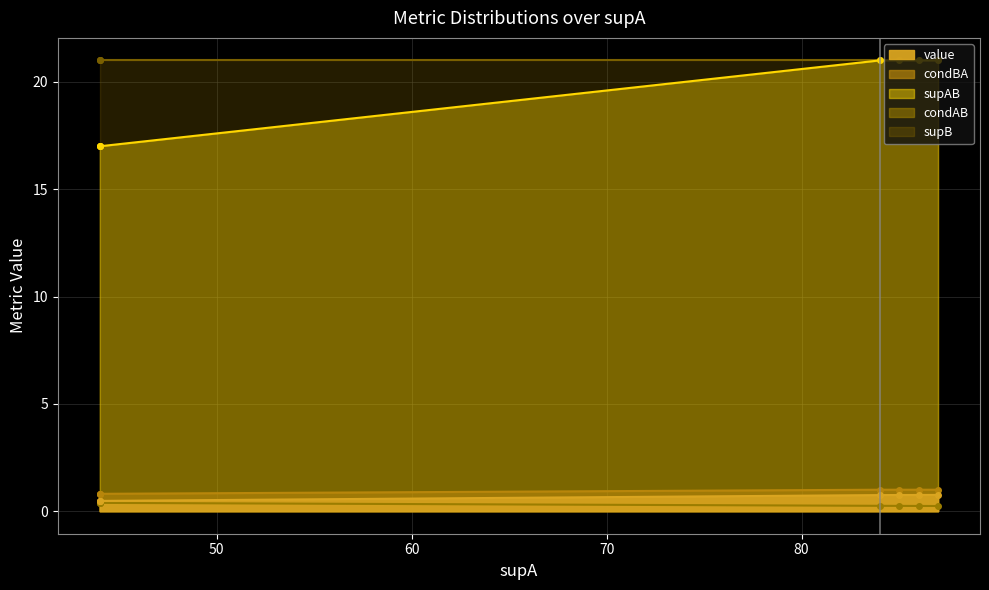

Count the number of data series in this chart.

5